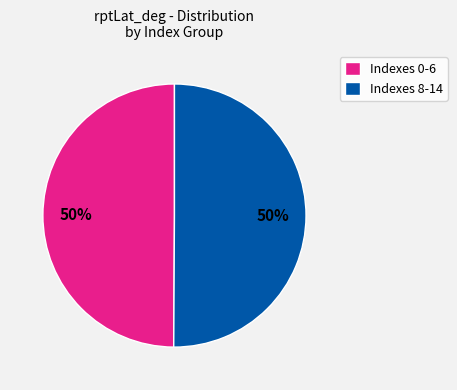

To the nearest percent, what is the combined percentage of Indexes 0-6 and Indexes 8-14?

100%